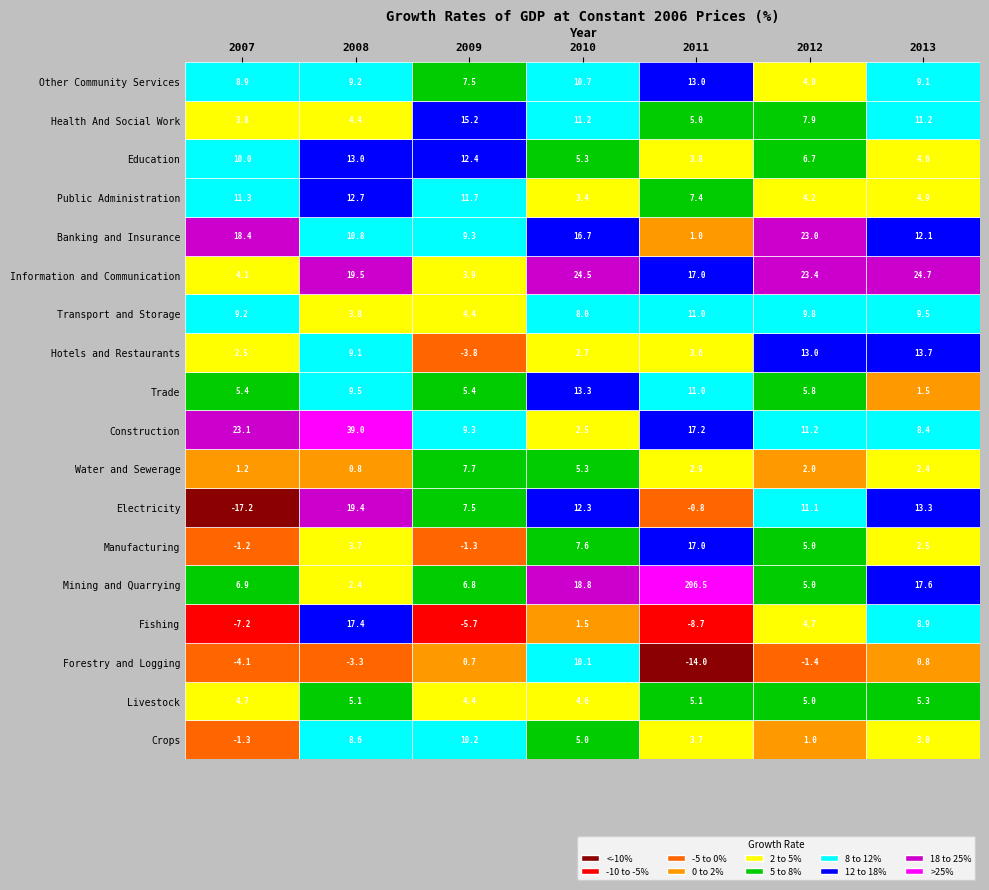

At which label is Forestry and Logging closest to -1?

2012